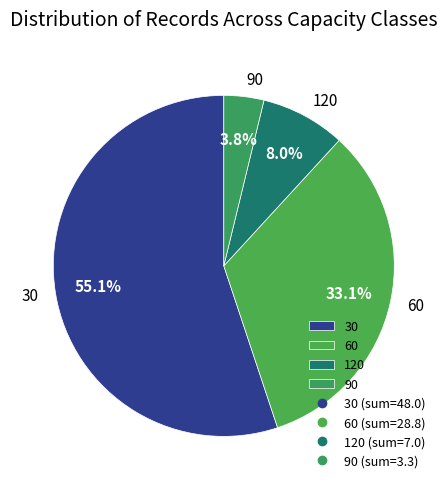

How many segments does this pie chart have?

4